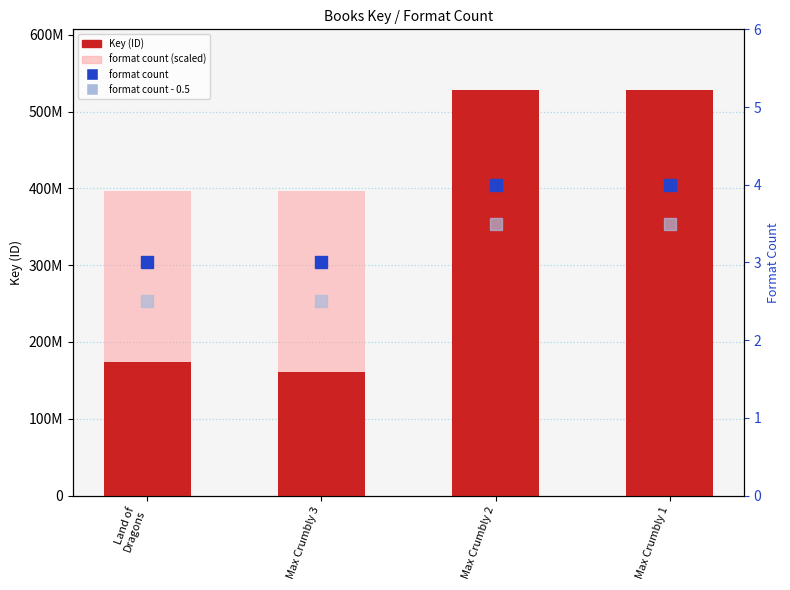

At how many categories does at least one series exceed 320631111?

4